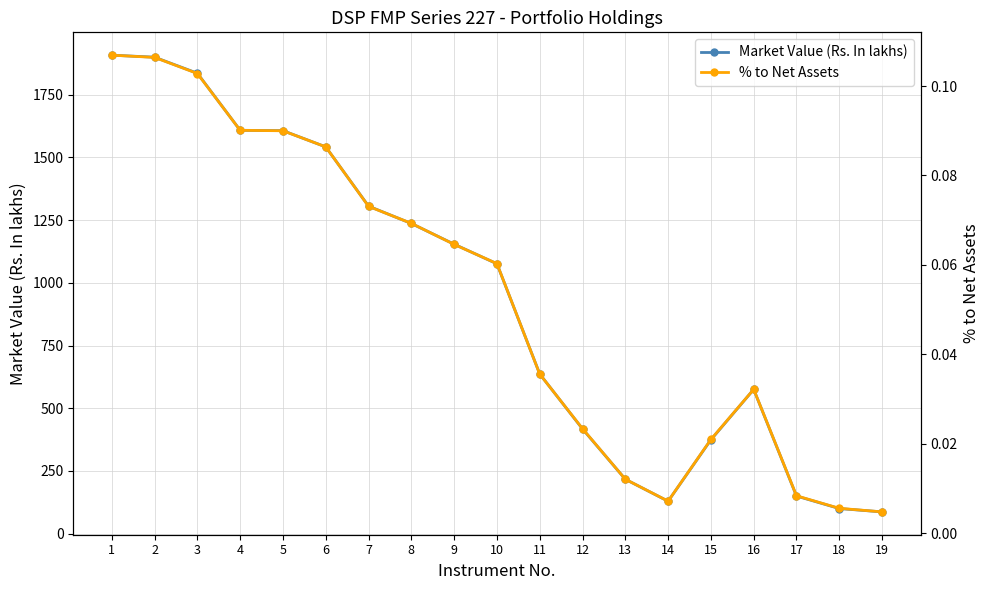

What is the difference between the second highest and minimum values in the % to Net Assets series?

0.1